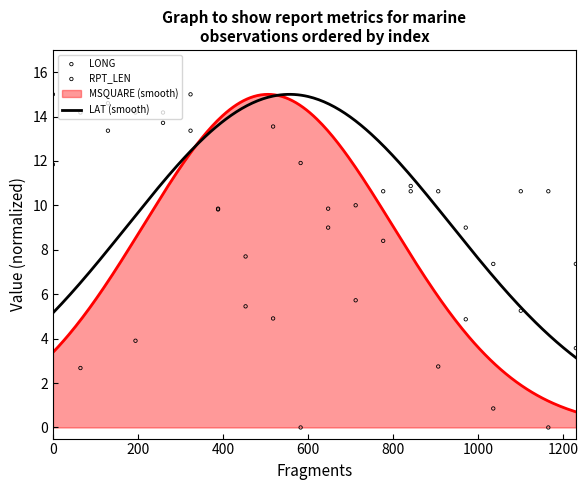

What is the minimum value for MSQUARE (smooth)?

0.7